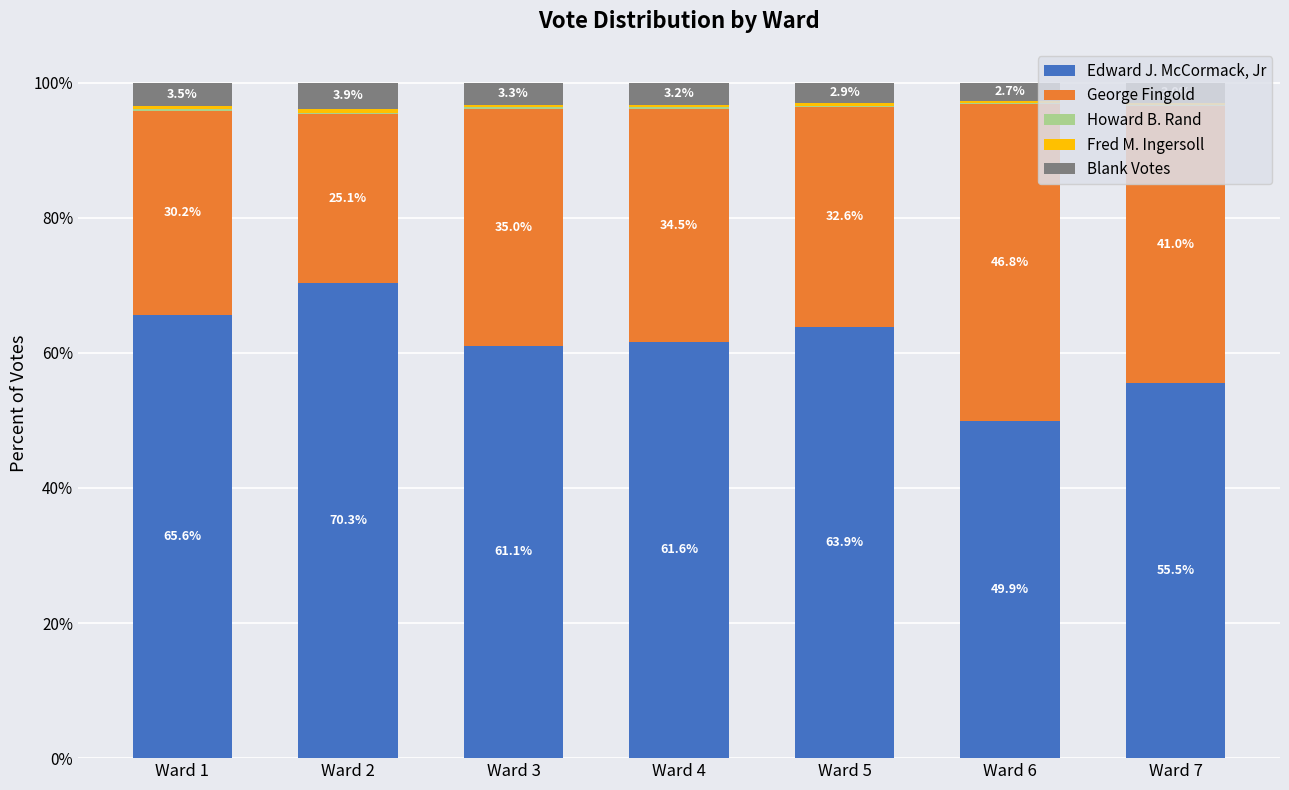

What is the highest value of the Edward J. McCormack, Jr series?

70.3